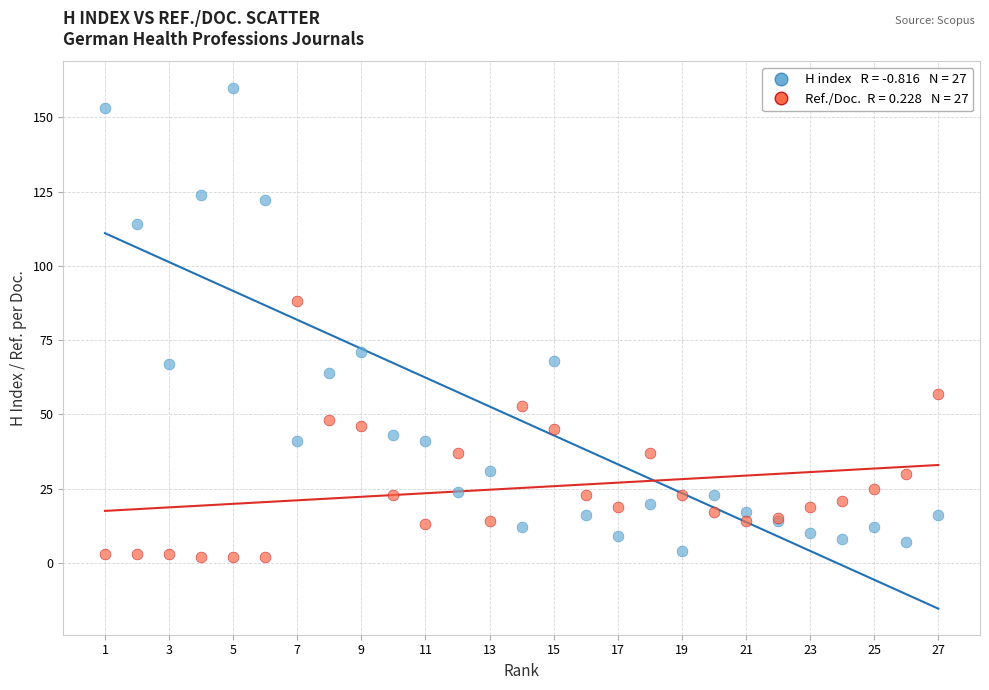

Across all series, what Y value is closest to 81?

88